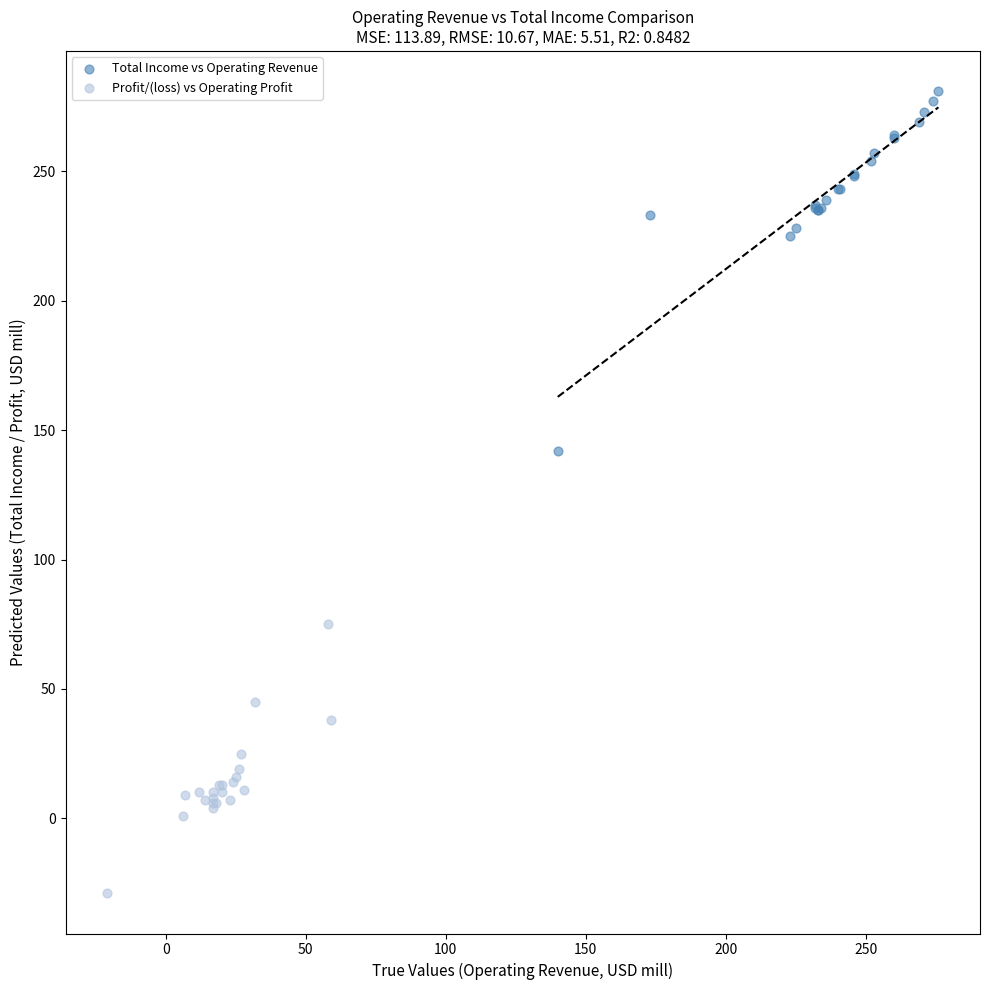

Which series reaches the minimum Y coordinate?

Profit/(loss) vs Operating Profit